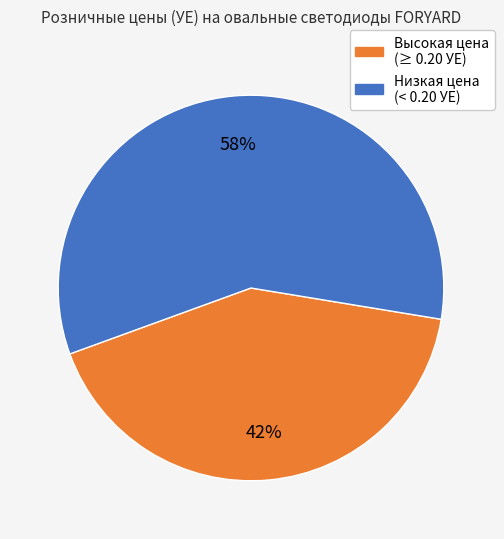

To the nearest percent, what is the average slice percentage?

50%